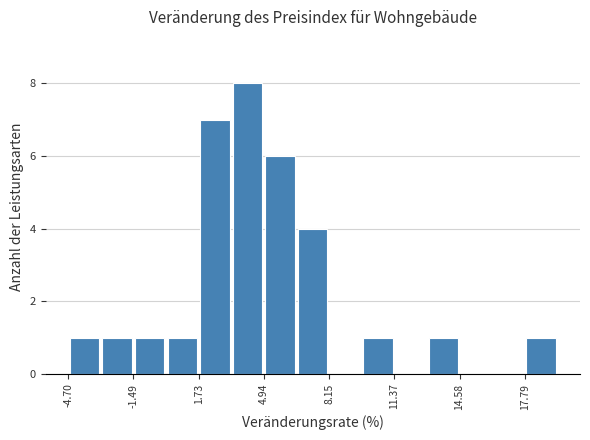

Around what value on the x-axis is the tallest bar? Give the approximate position of its centre, as read against the axis.

4.0